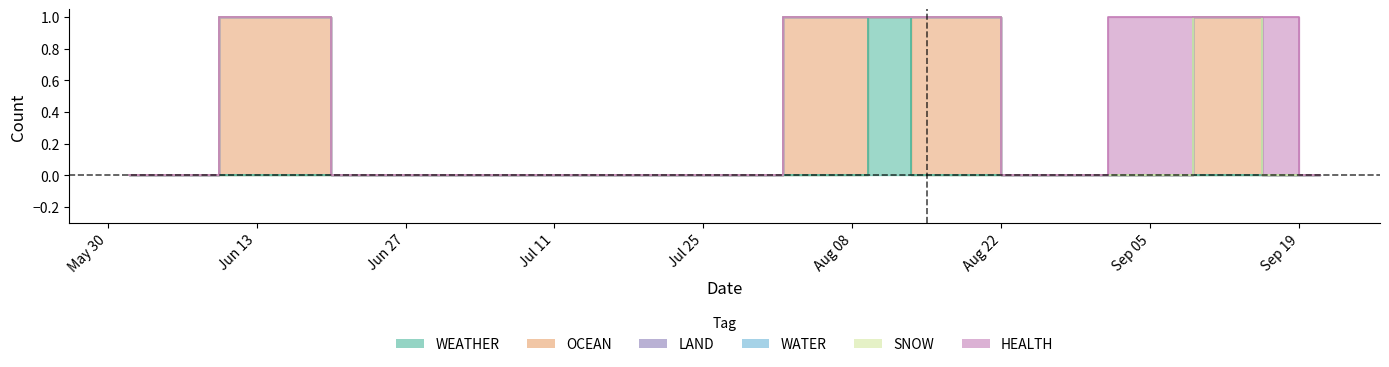

The HEALTH series shows 0 at 2023-09-21. True or false?

True